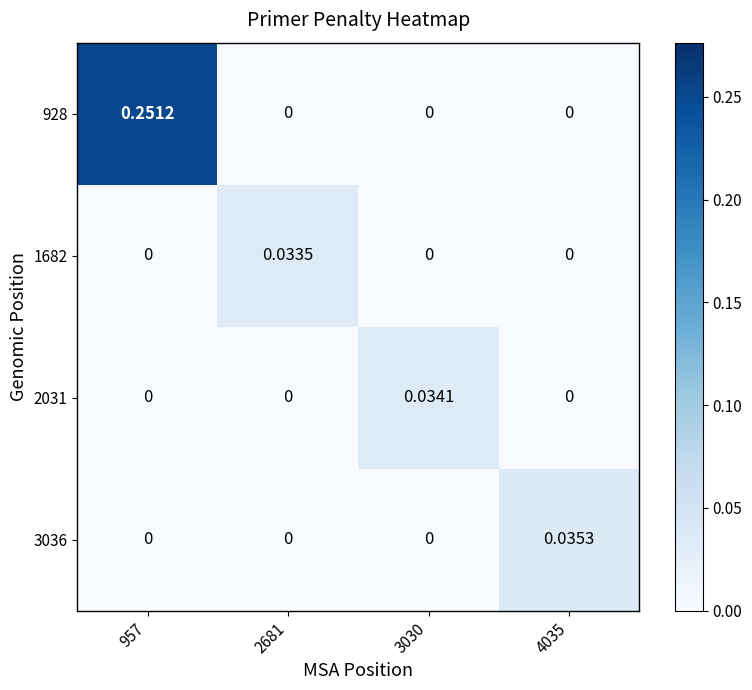

Reading left to right, list all the values displayed in this chart.

928: 957=0.3	2681=0.0	3030=0.0	4035=0.0
1682: 957=0.0	2681=0.0	3030=0.0	4035=0.0
2031: 957=0.0	2681=0.0	3030=0.0	4035=0.0
3036: 957=0.0	2681=0.0	3030=0.0	4035=0.0